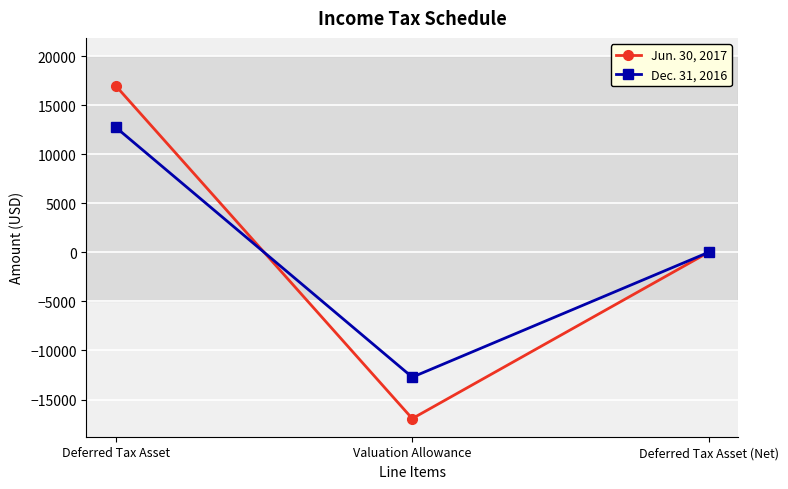

Does the chart display data point markers on the line(s)?

Yes